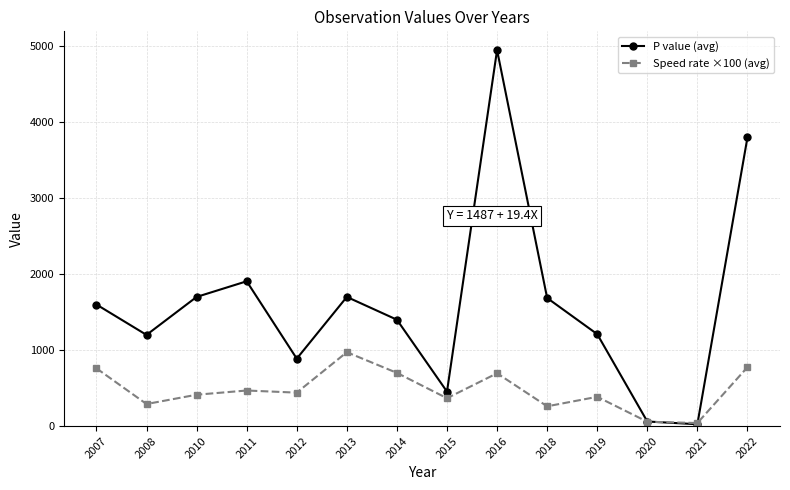

At 2010, list the series in order from largest to smallest.

P value (avg), Speed rate ×100 (avg)